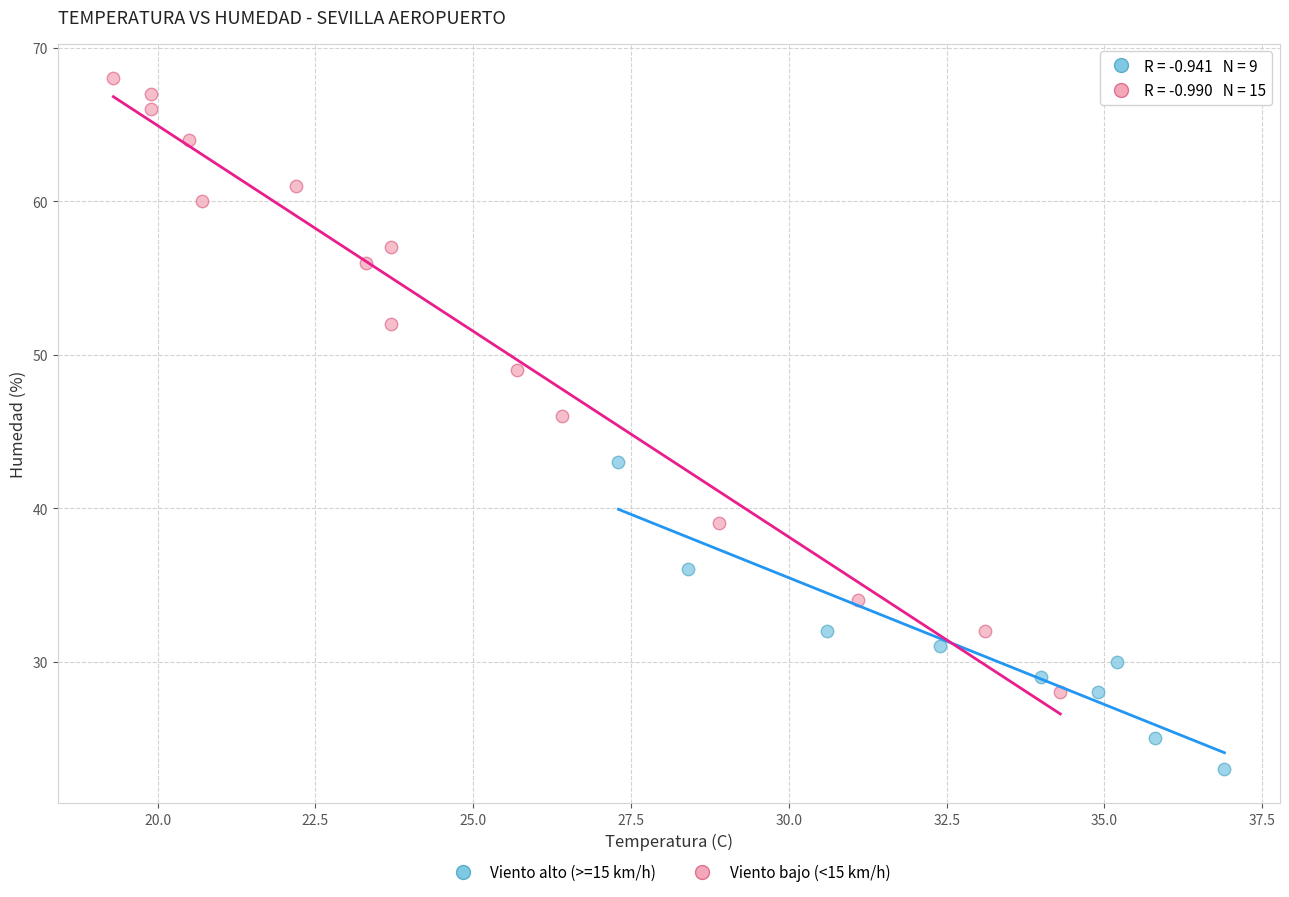

Which series contains the lowest Y value?

Viento alto (>=15 km/h)